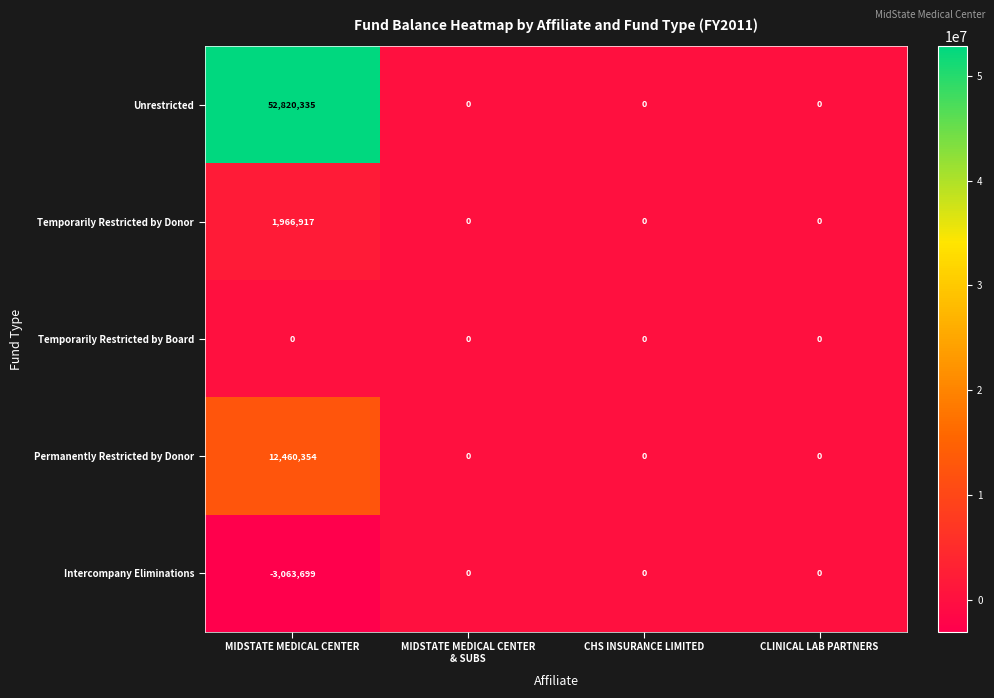

Which series has the widest spread of values?

Unrestricted